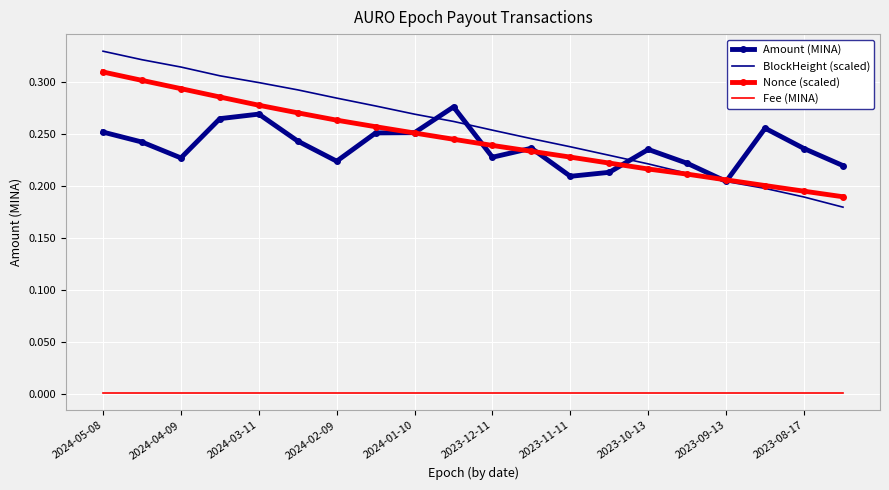

Which series has the largest range (max minus min)?

BlockHeight (scaled)